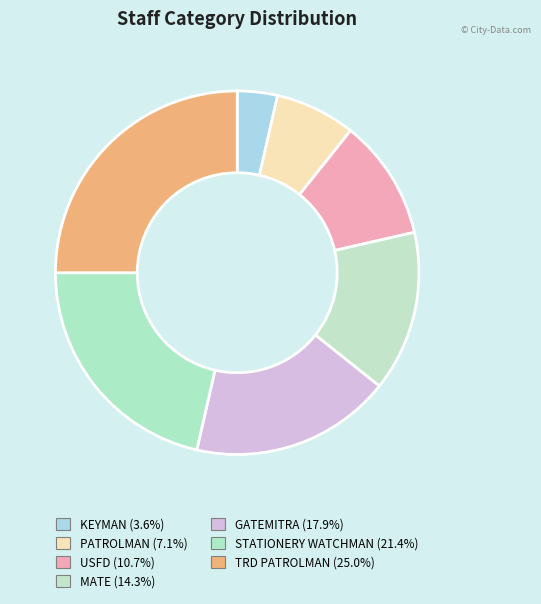

To the nearest percent, what is the average slice percentage?

14%